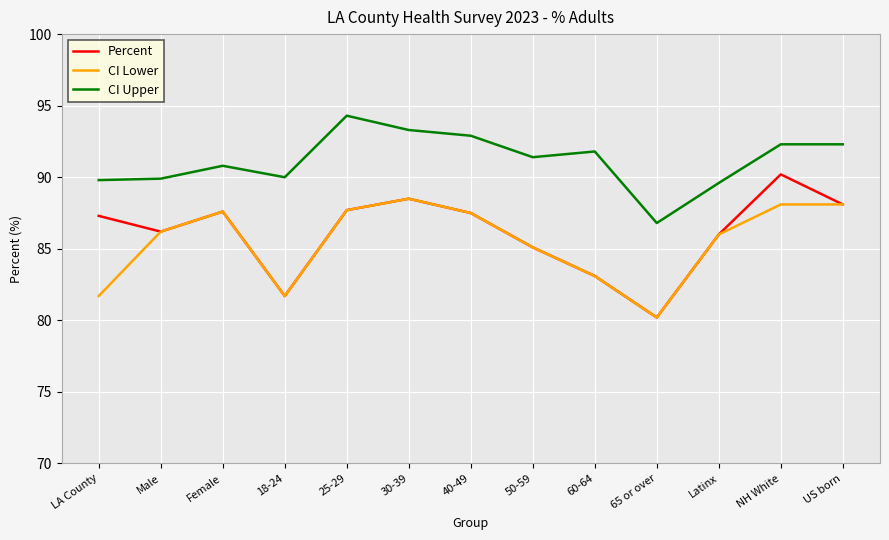

How many interior local valleys does the CI Lower series have?

2